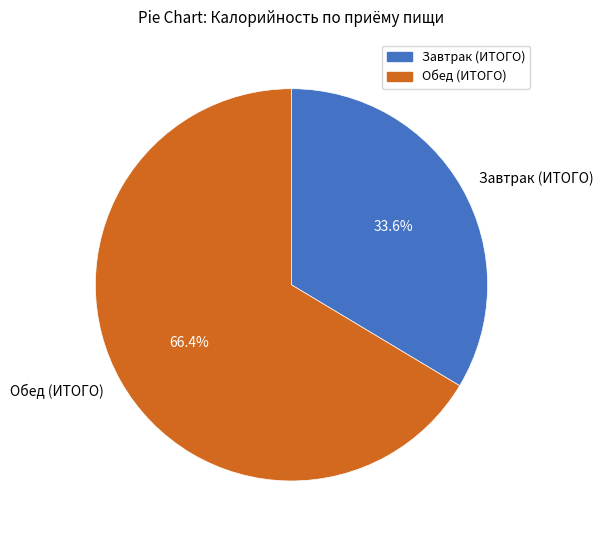

Is Обед (ИТОГО) the majority of the pie?

Yes